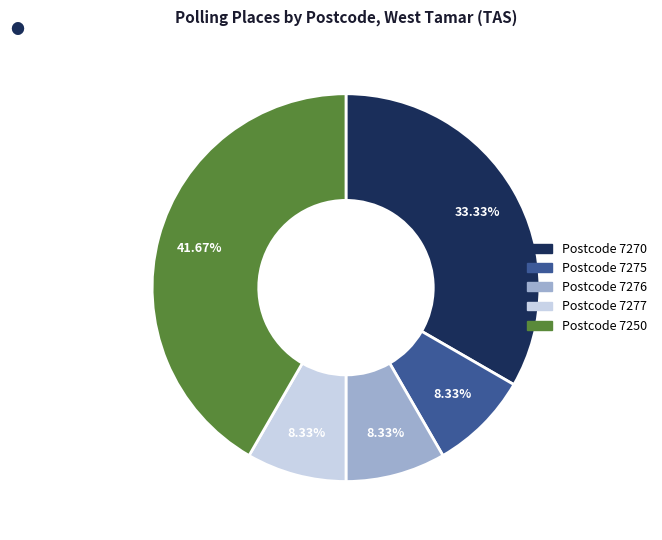

To the nearest percent, what is the average slice percentage?

20%